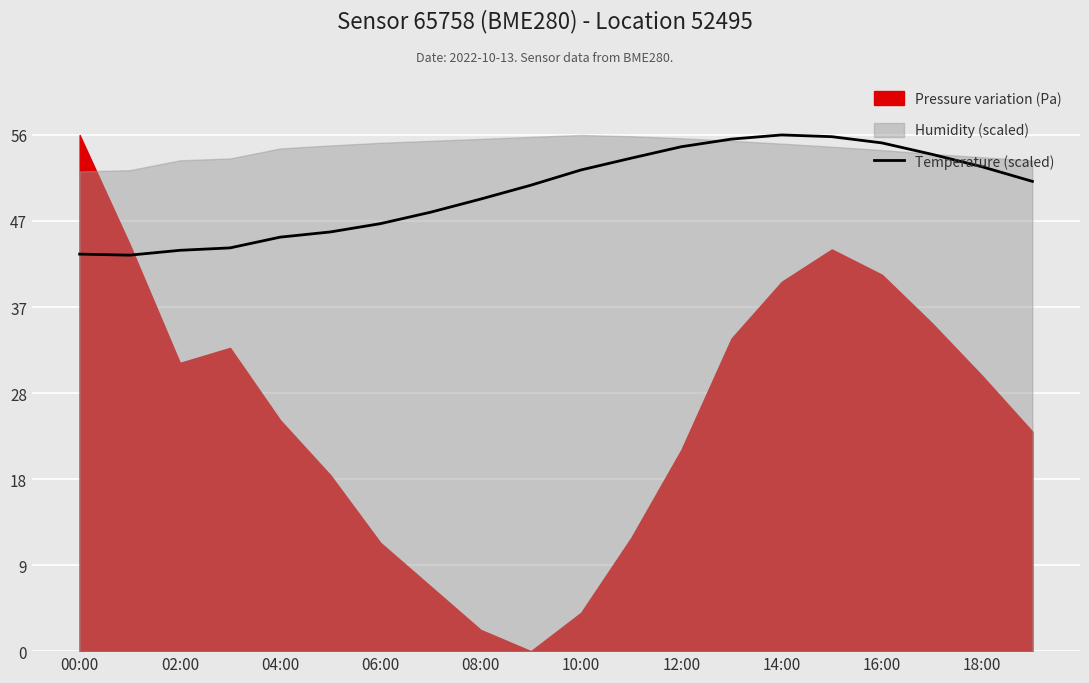

What is the label of the 1st point from the right?

19